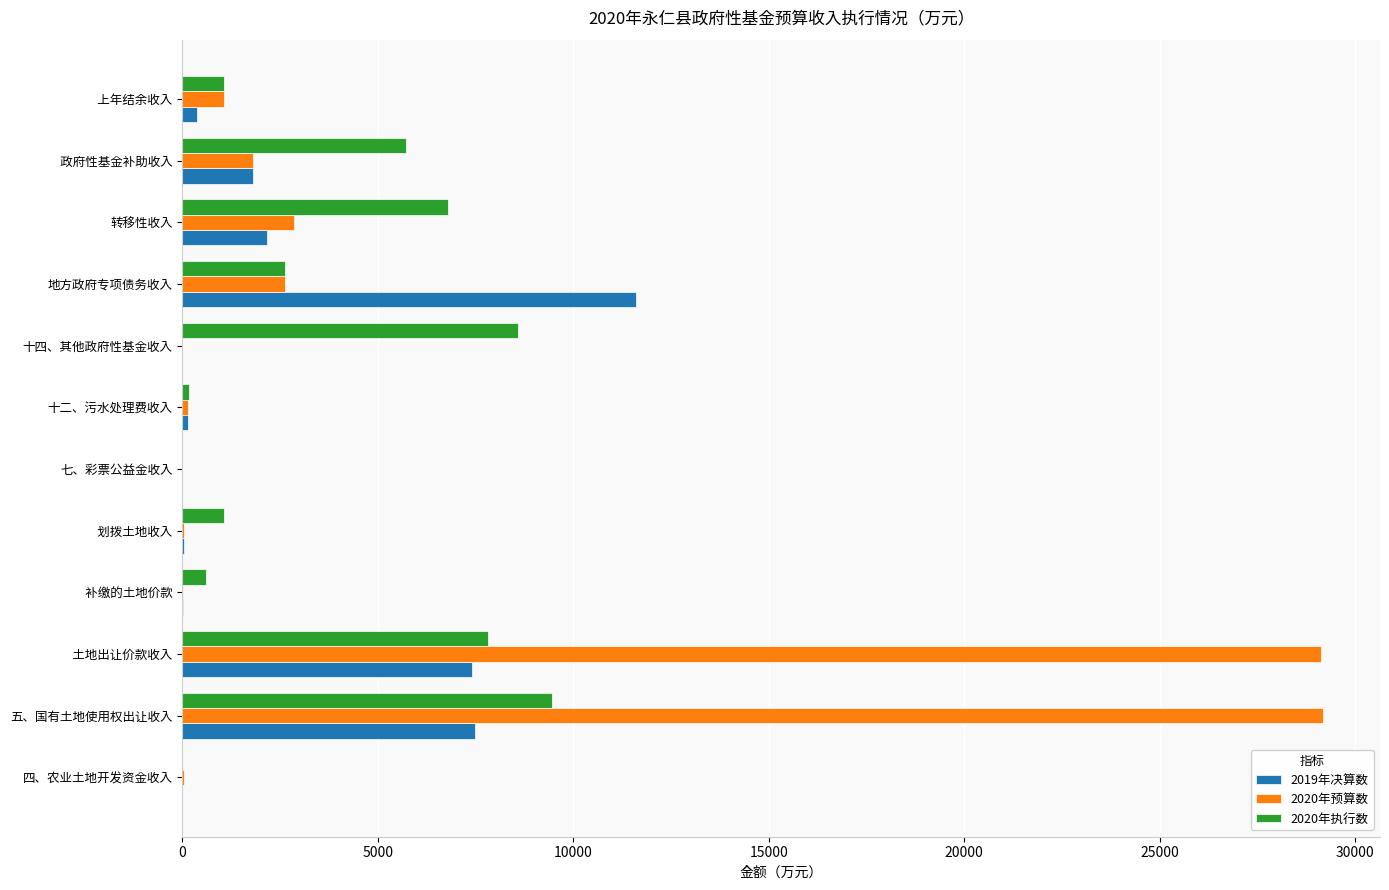

What is the total value across all series at 五、国有土地使用权出让收入?

46112